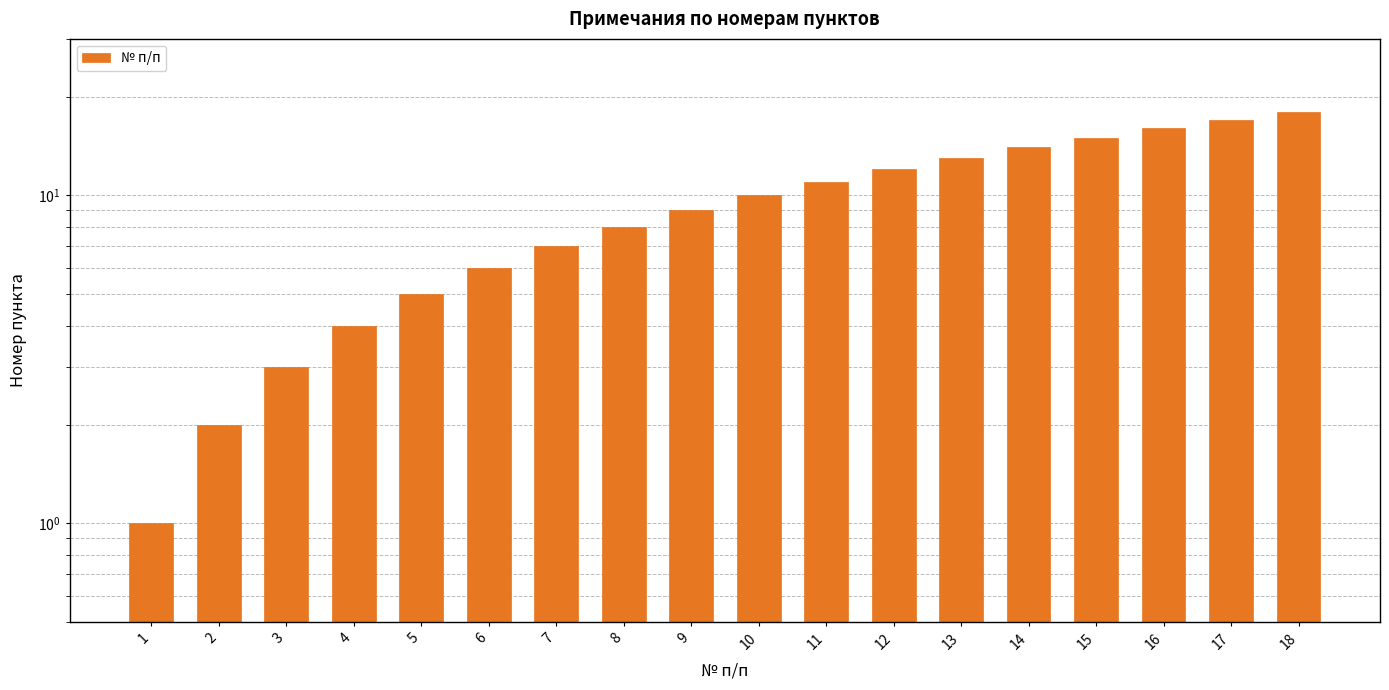

The chart shows a value of 22 at 15. True or false?

False